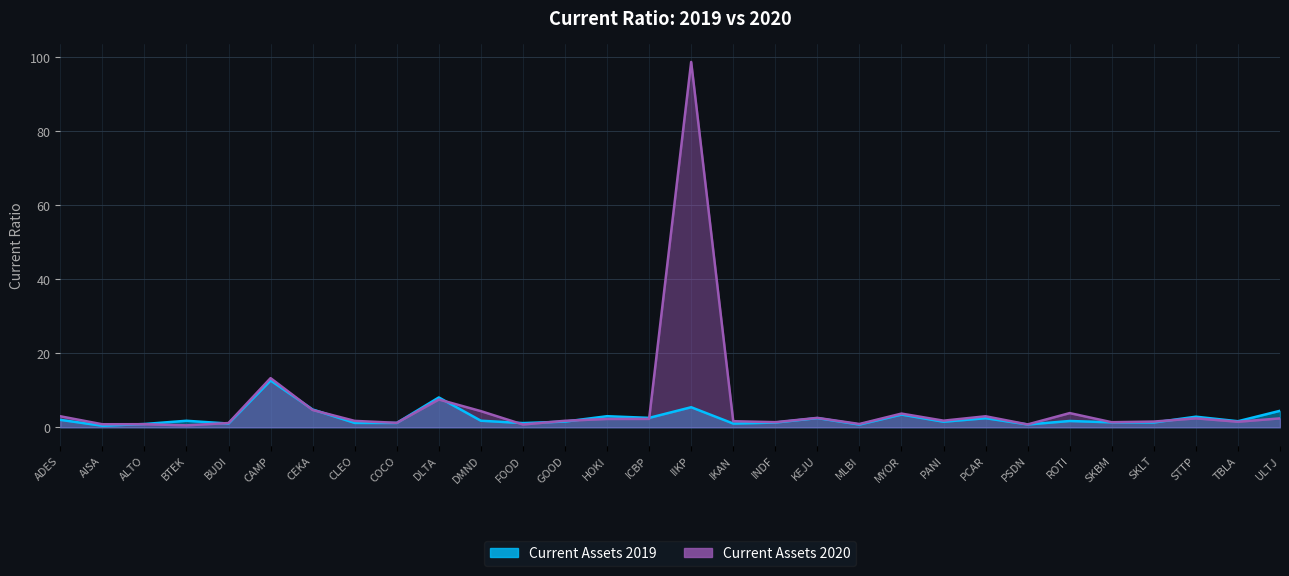

The value of Current Assets 2019 at COCO is 1.2. True or false?

True